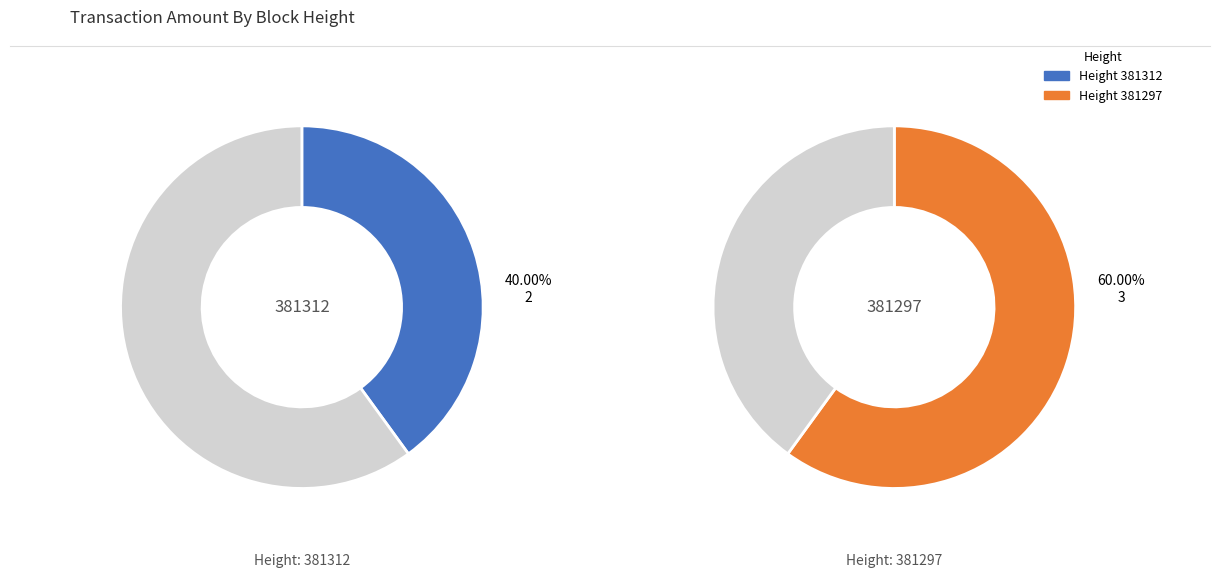

Which slice is the smallest?

381312